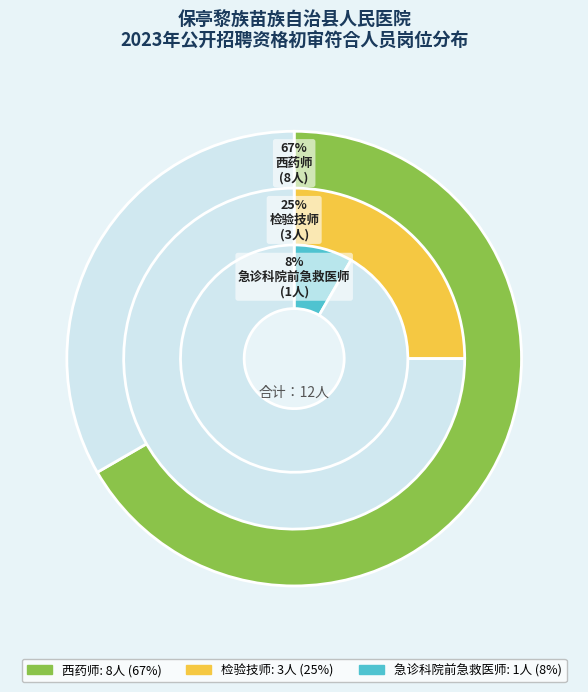

Is it true that 西药师 is 67% of the pie?

True